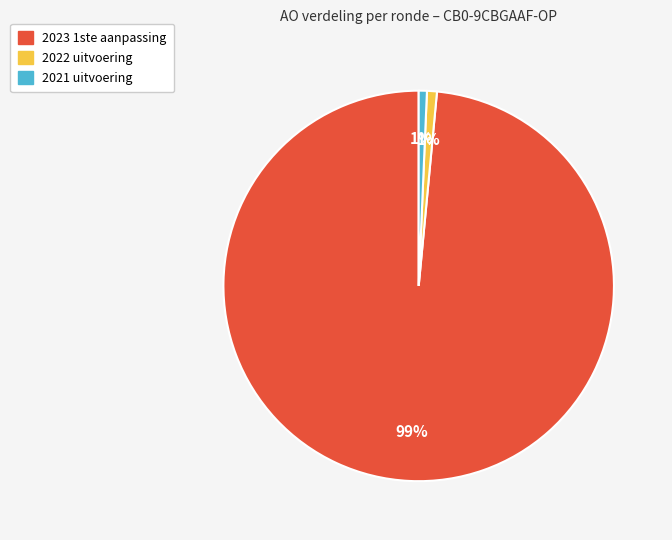

What is the largest slice in the pie chart?

2023 1ste aanpassing